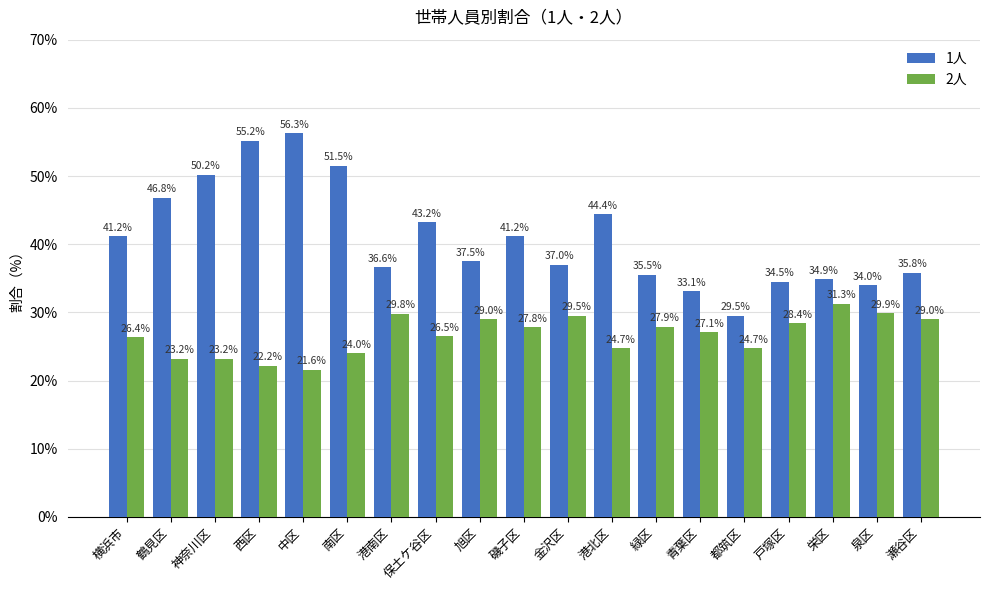

At how many categories does at least one series exceed 29?

19